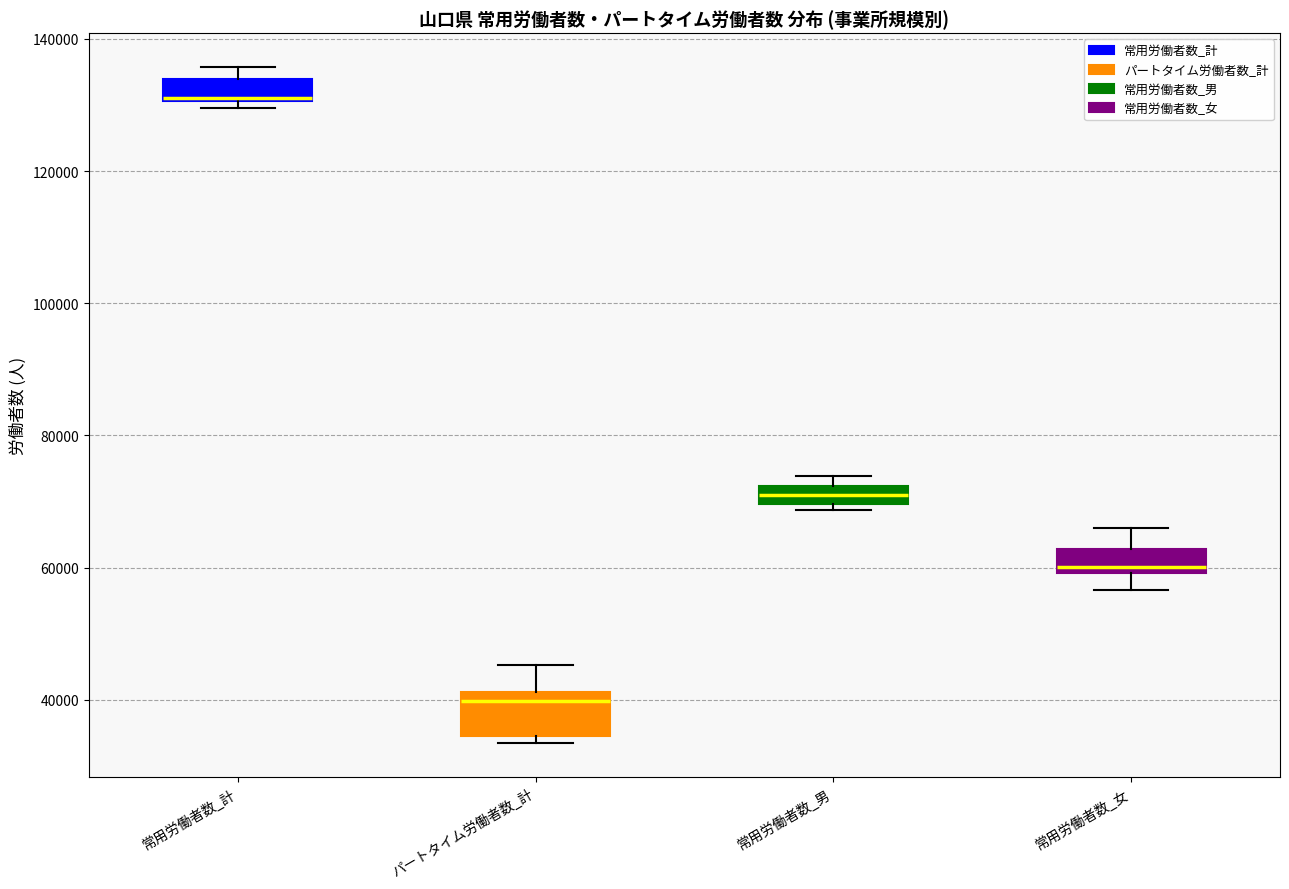

Where is the upper edge of the box for 常用労働者数_計 on the y-axis? The values are not printed on the chart, so give them approximately, as read against the axis.

134000